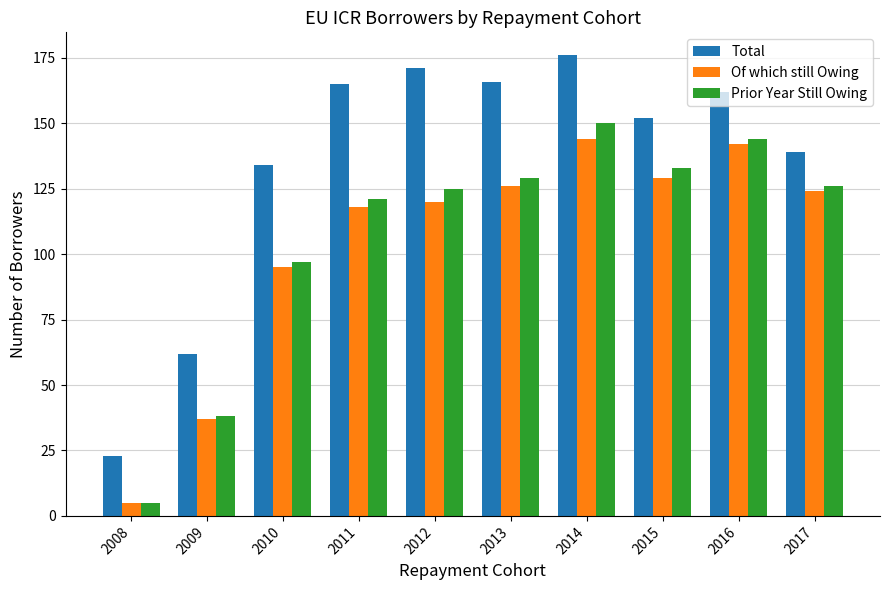

Reading left to right, transcribe all the data shown in this chart.

Total: 23	62	134	165	171	166	176	152	162	139
Of which still Owing: 5	37	95	118	120	126	144	129	142	124
Prior Year Still Owing: 5	38	97	121	125	129	150	133	144	126